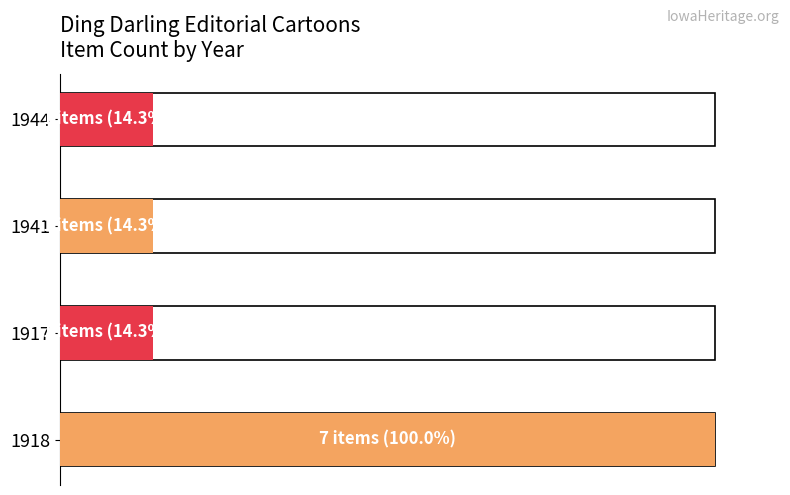

What is the value of the 1st bar from the left?

7